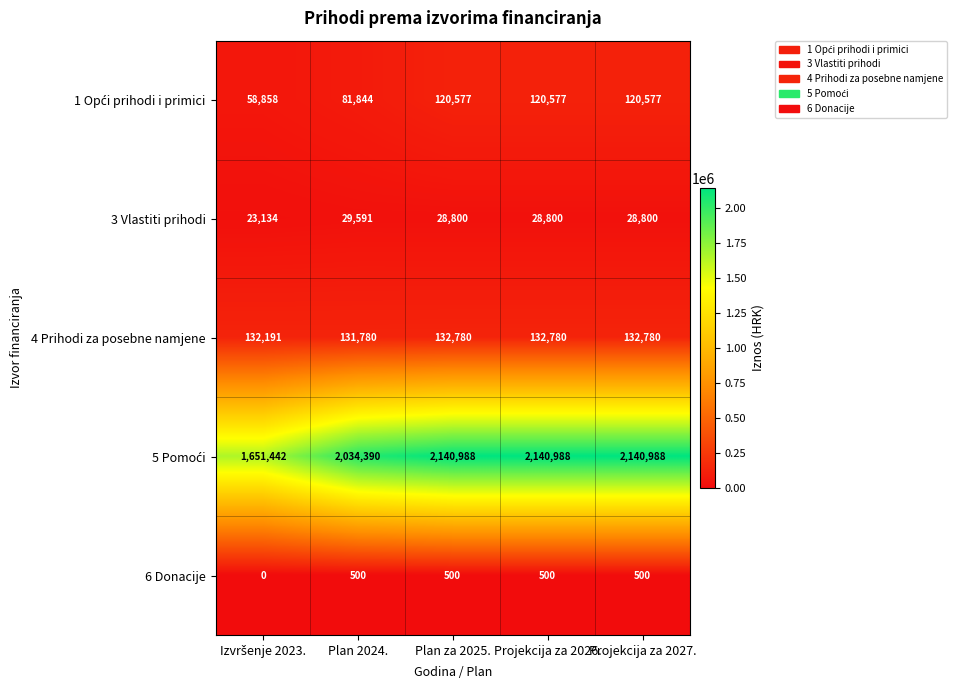

What is the sum of the 4 Prihodi za posebne namjene values at Plan 2024. and Projekcija za 2027.?

264560